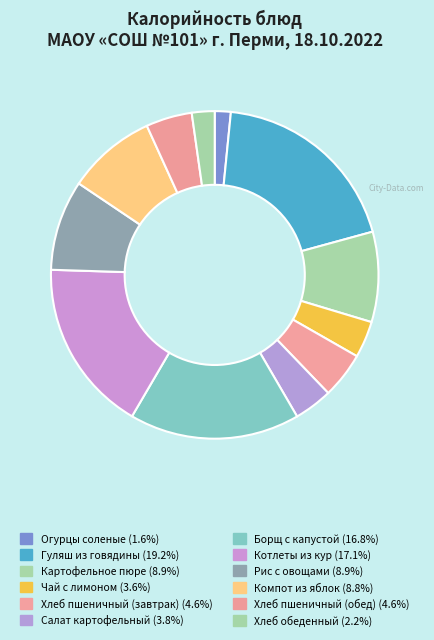

To the nearest percent, what is the combined percentage of Рис с овощами and Котлеты из кур?

26%